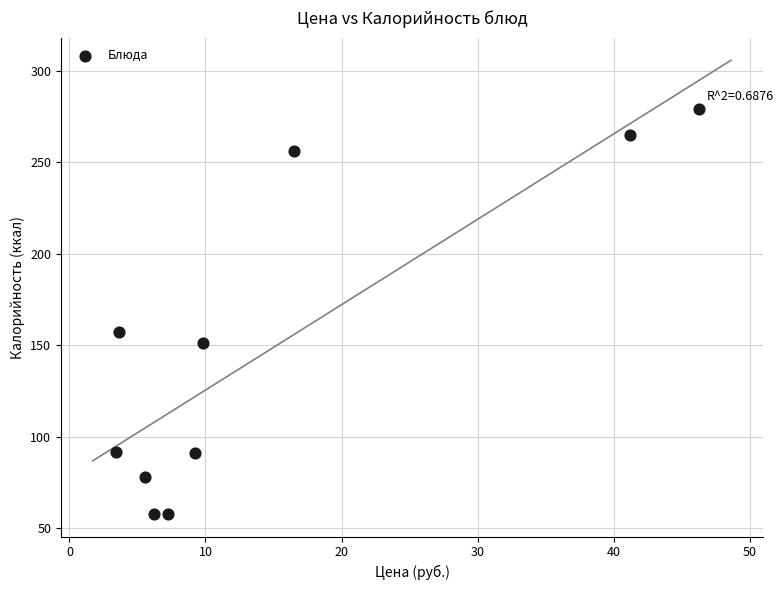

What Y value in the scatter plot is closest to 168?

157